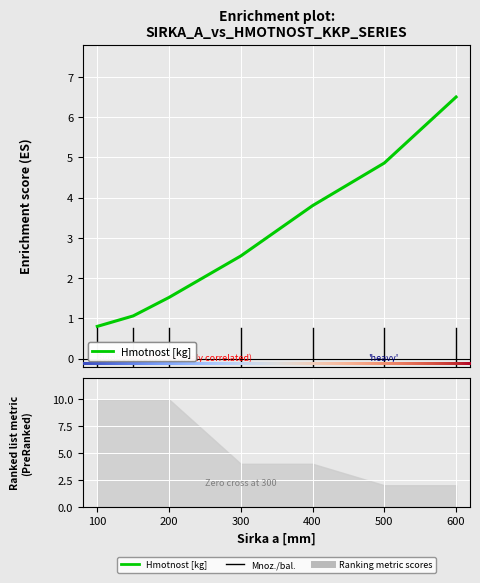

Reading right to left, what are all the values shown in this chart?

6.5	4.9	3.8	2.5	1.5	1.1	0.8